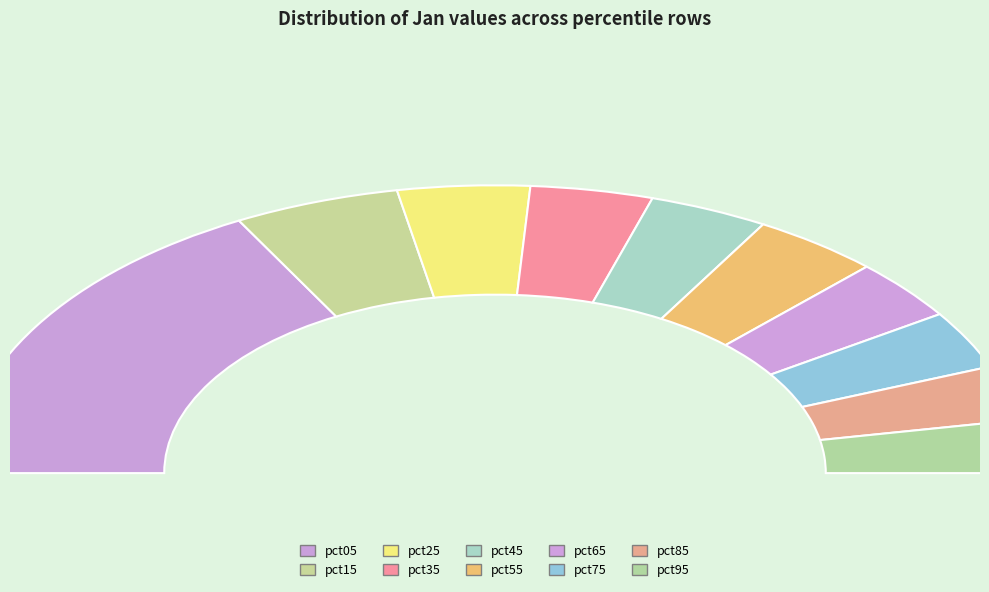

Does pct95 represent more than half of the total?

No